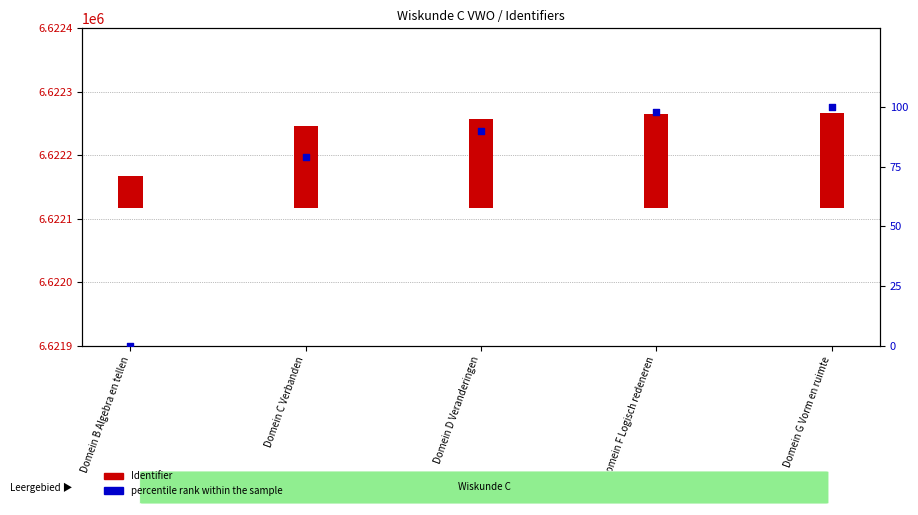

At which category is the sum across all series the highest?

Domein G Vorm en ruimte